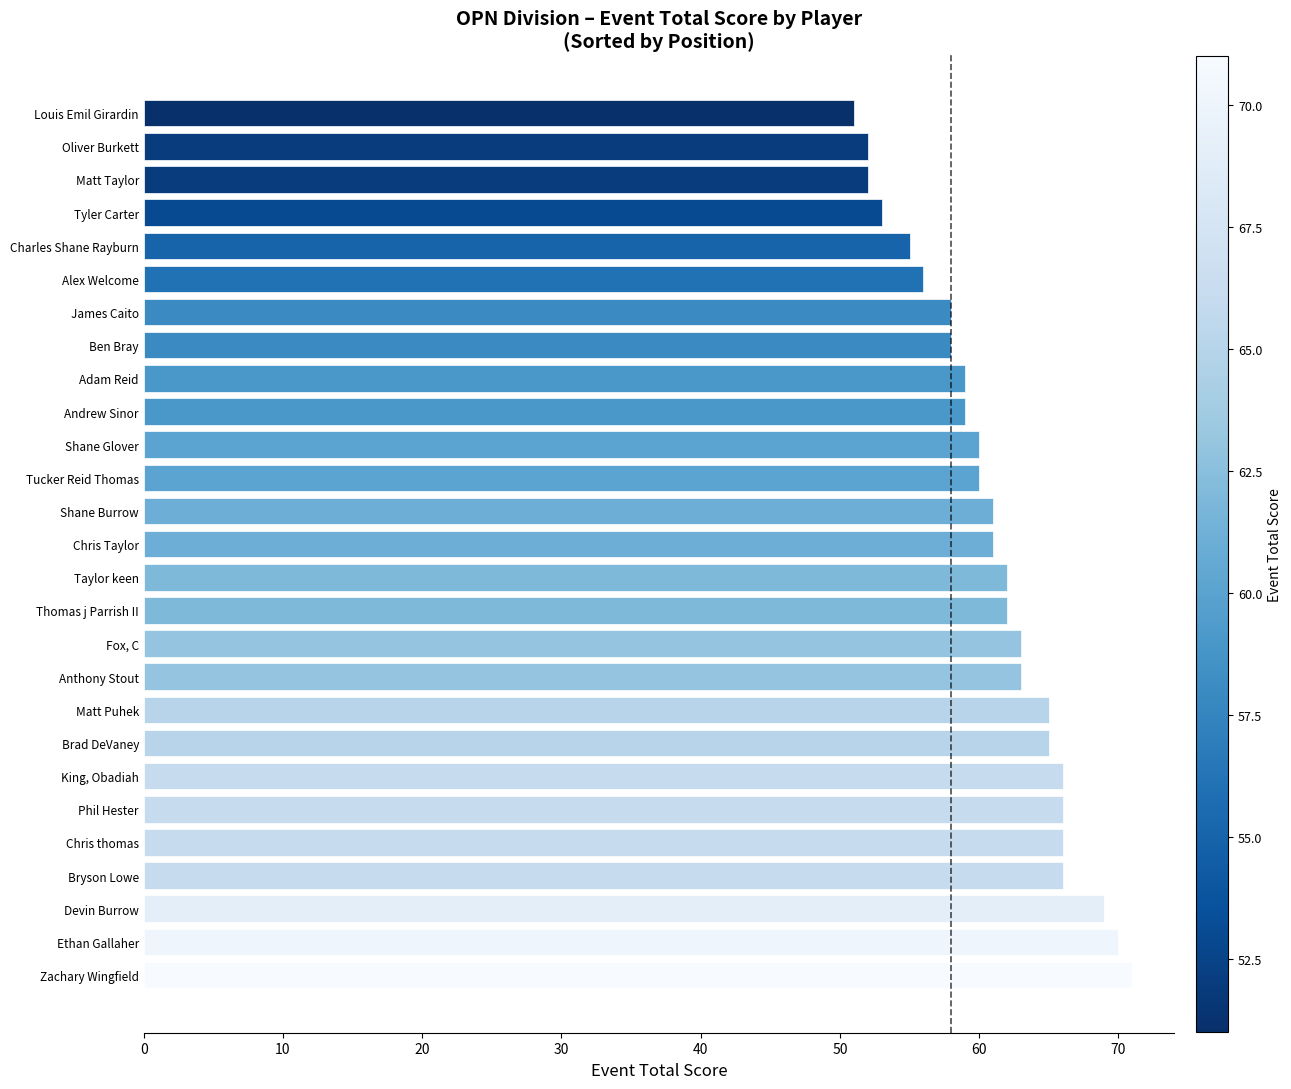

What is the difference between the second highest and minimum values?

19